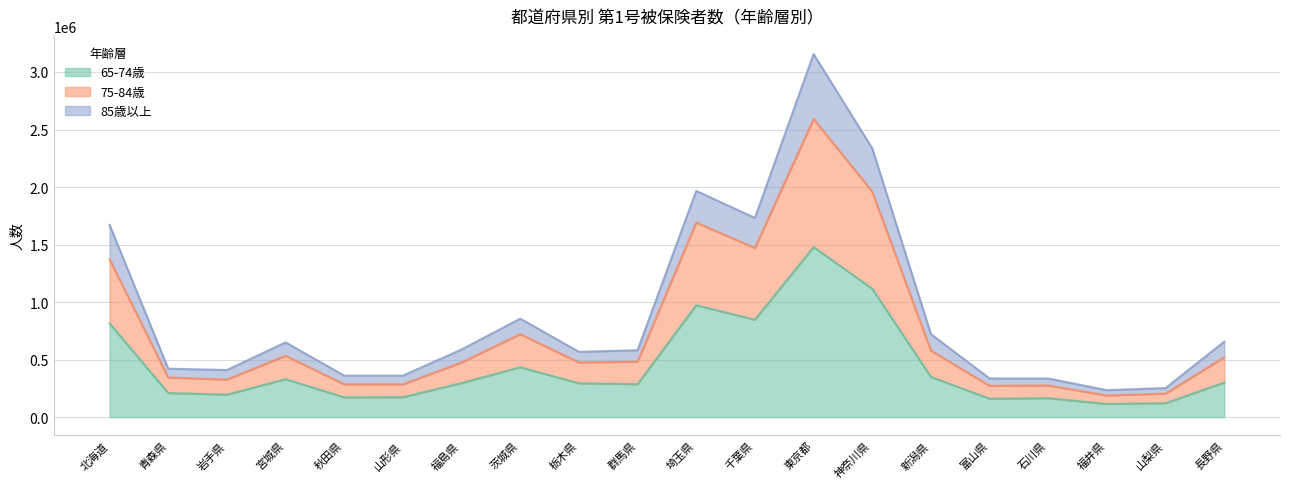

What are all the series names shown in the legend?

65-74歳, 75-84歳, 85歳以上